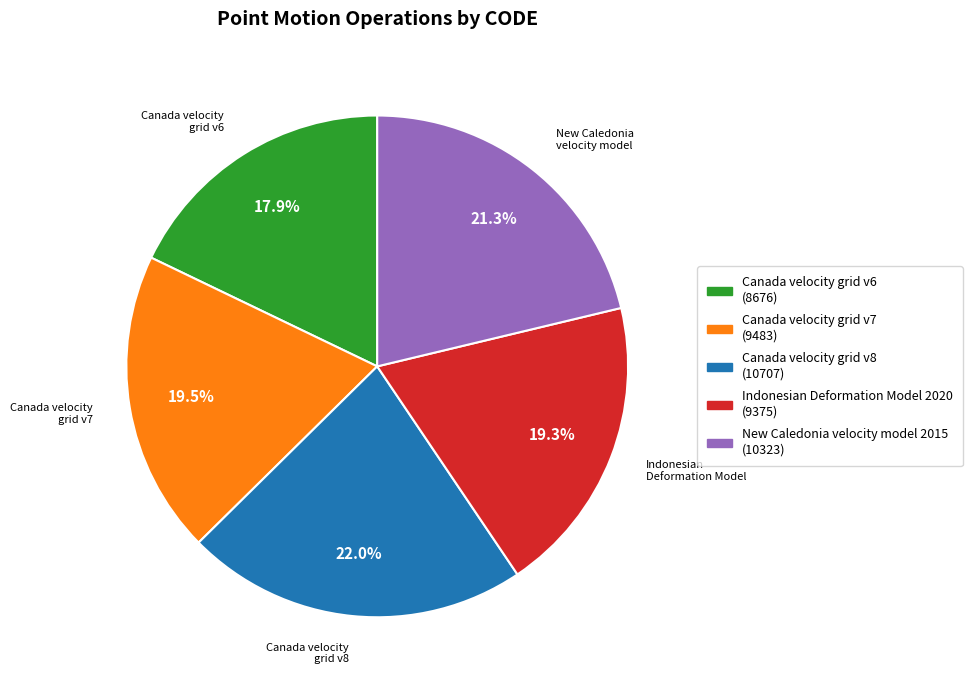

True or false: Indonesian Deformation Model 2020 accounts for 19% of the total.

True